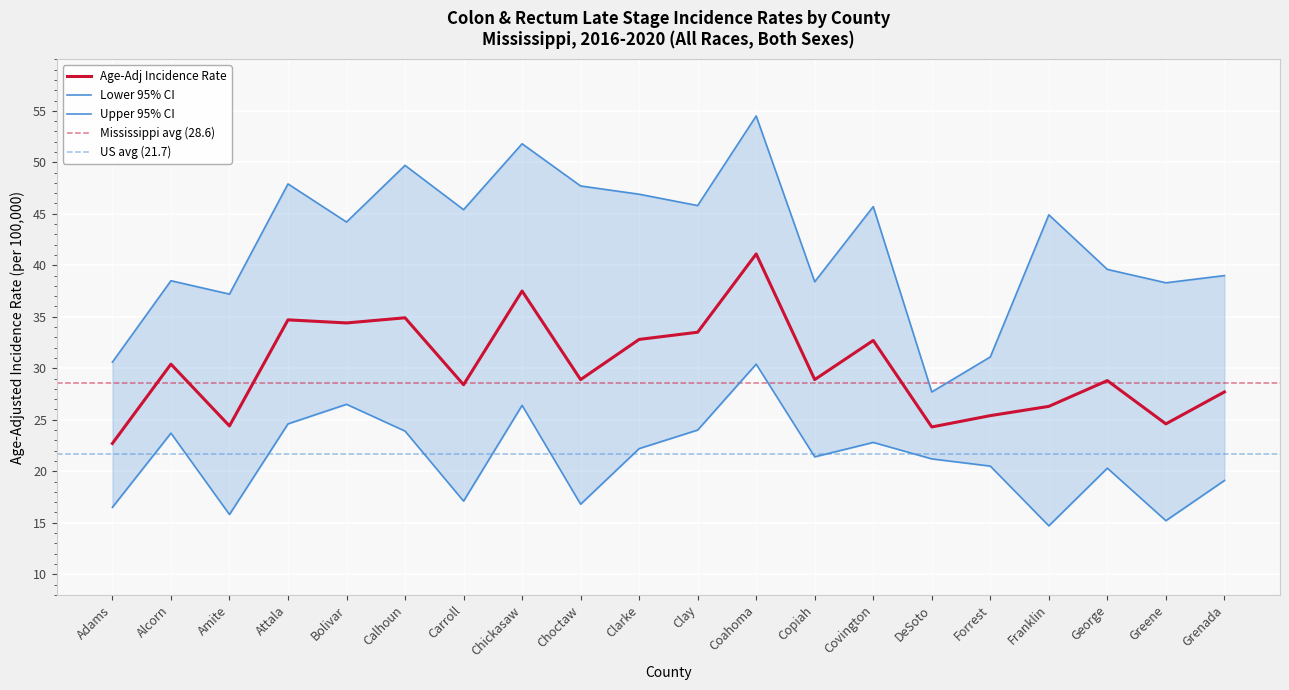

Rank the series by their average value, from highest to lowest.

Upper 95% CI, Age-Adj Rate, Lower 95% CI